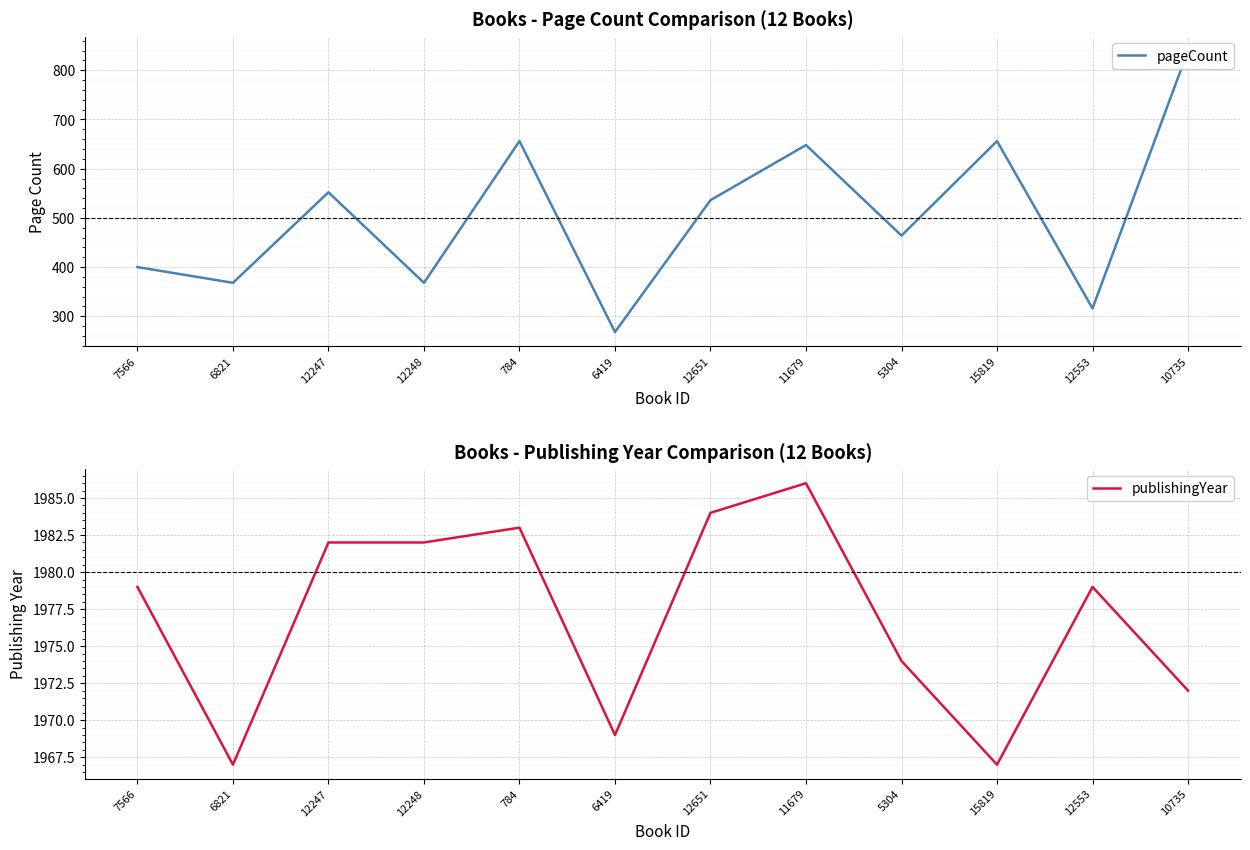

Is the value of publishingYear at 5304 greater than the value of pageCount at 11679?

Yes